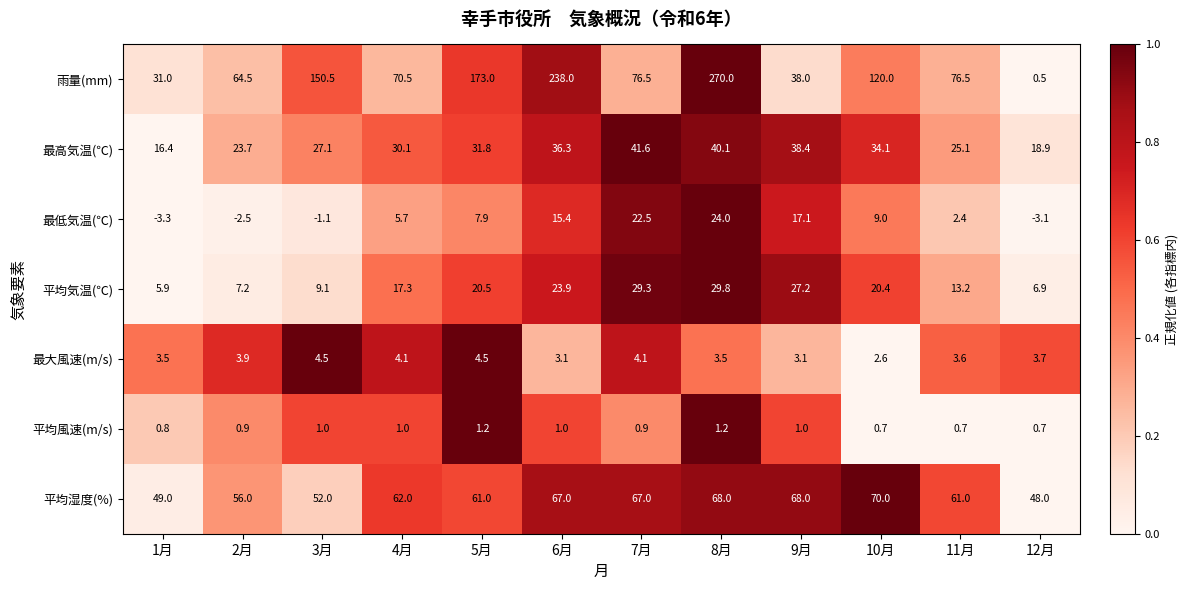

At 5月, list the series in order from largest to smallest.

雨量(mm), 平均湿度(%), 最高気温(℃), 平均気温(℃), 最低気温(℃), 最大風速(m/s), 平均風速(m/s)